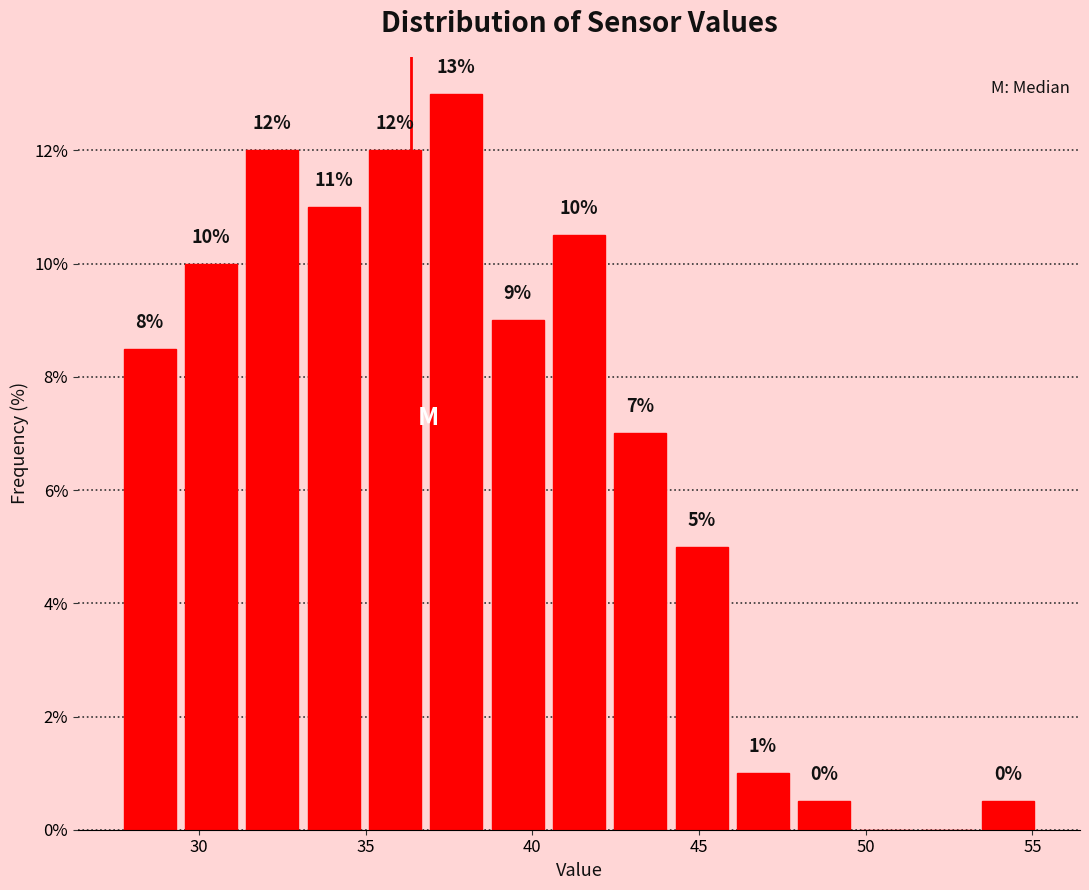

Around what value on the x-axis is the tallest bar? Give the approximate position of its centre, as read against the axis.

37.5